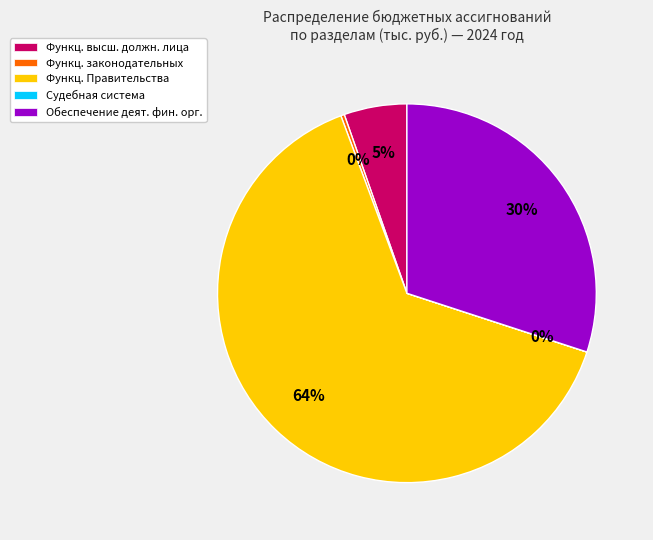

True or false: Обеспечение деят. фин. орг. accounts for 45% of the total.

False